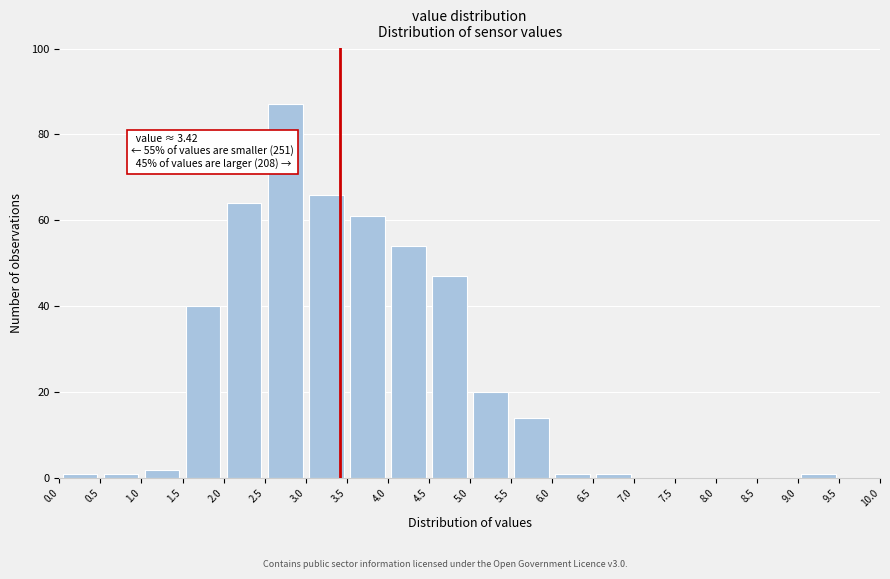

Which range on the x-axis has the tallest bar?

2.5 to 3.0